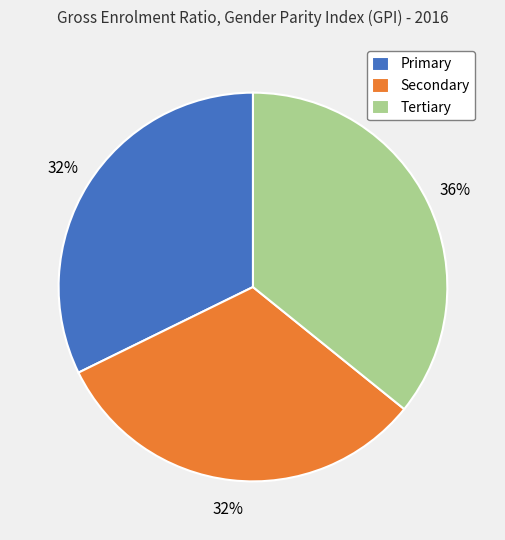

Which slice is the largest?

Tertiary